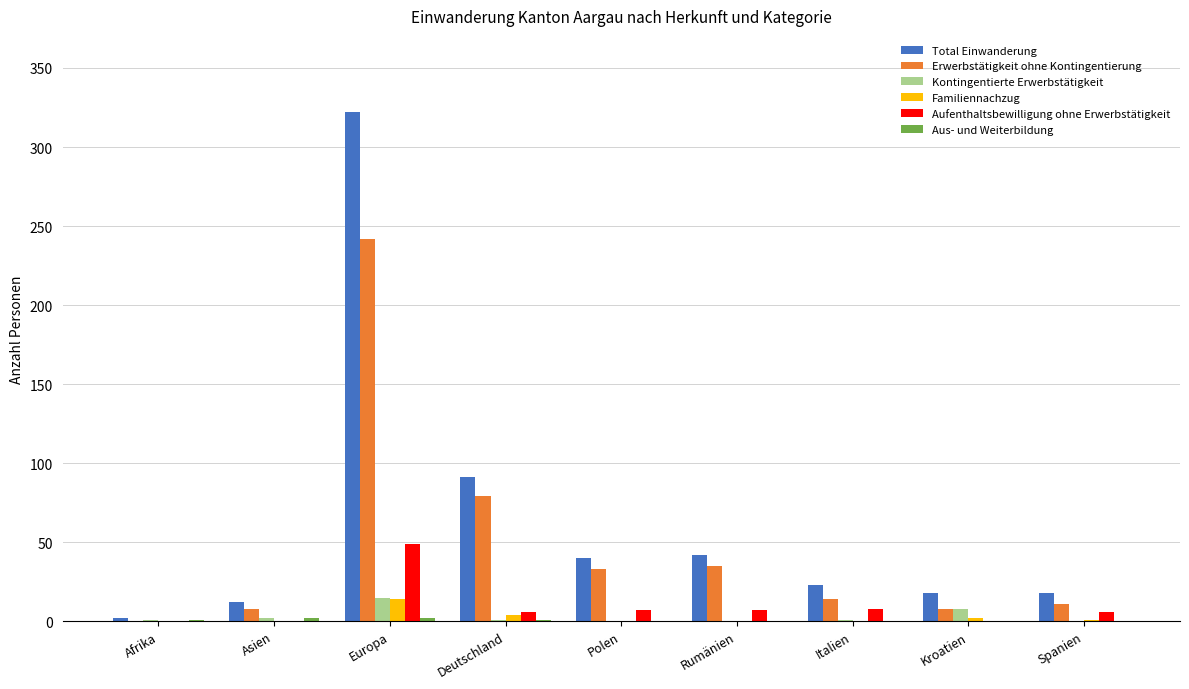

What is the difference between the Familiennachzug values at Spanien and Rumänien?

1